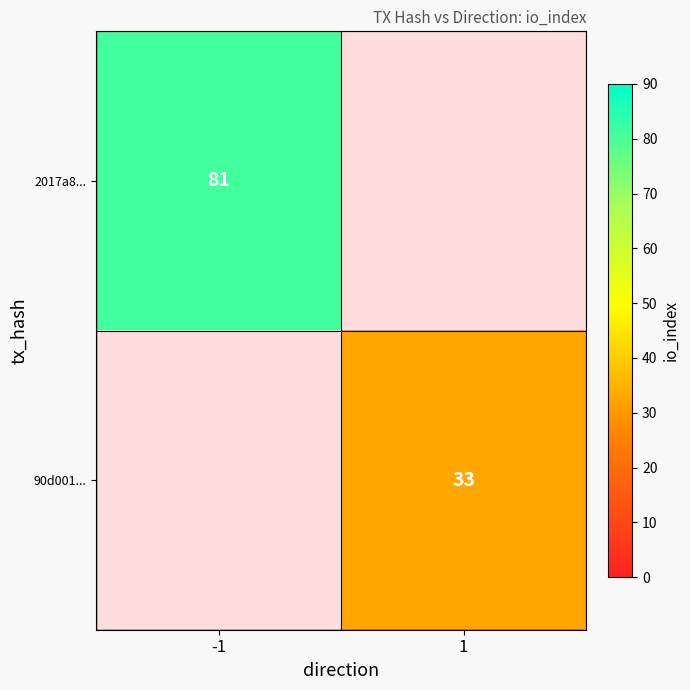

Is it true that 90d001... equals 14 at 1?

False